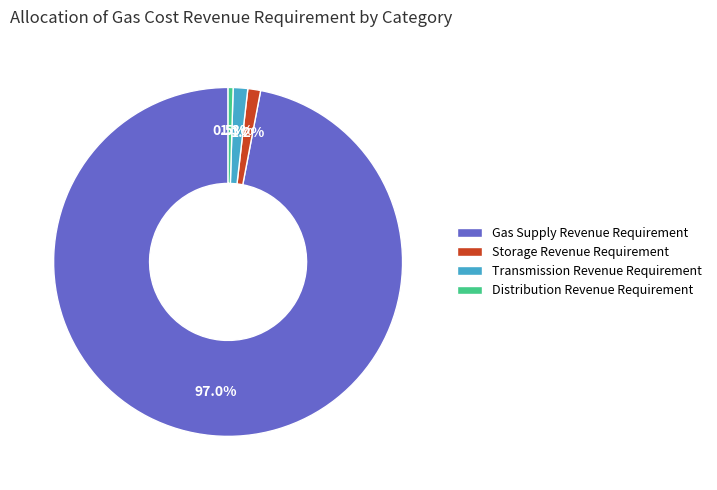

Which category has the biggest portion of the pie?

Gas Supply Revenue Requirement